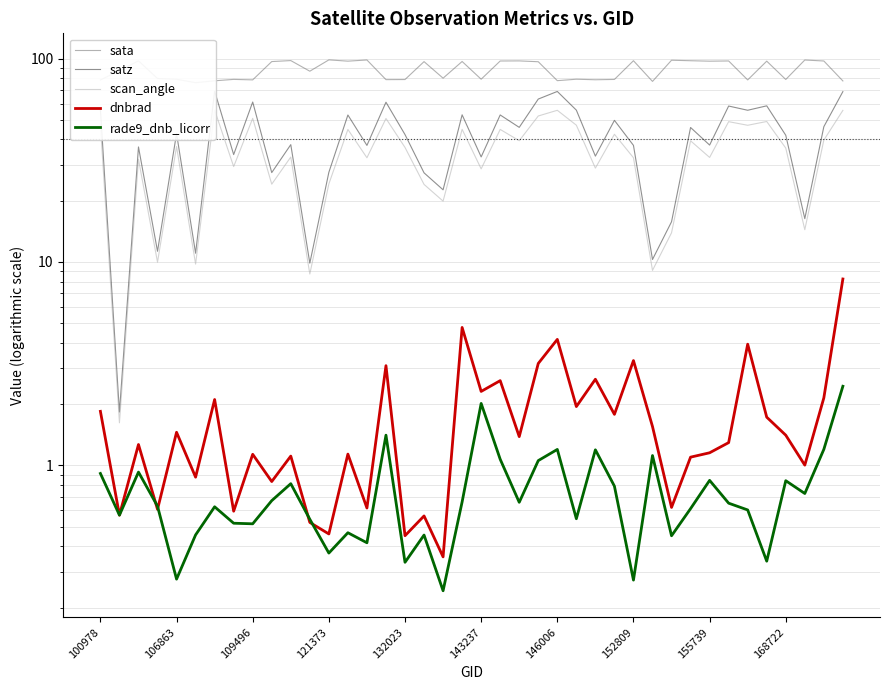

Is this an area chart (filled region under the line)?

No